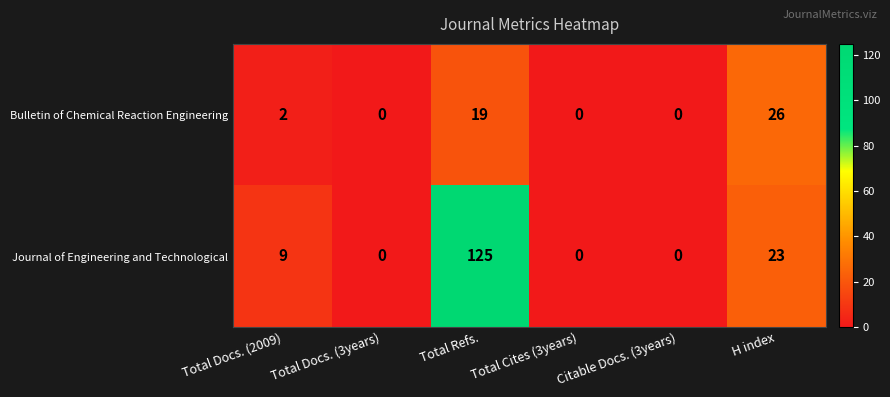

List the series in order of their overall mean, highest first.

Journal of Engineering and Technological, Bulletin of Chemical Reaction Engineering